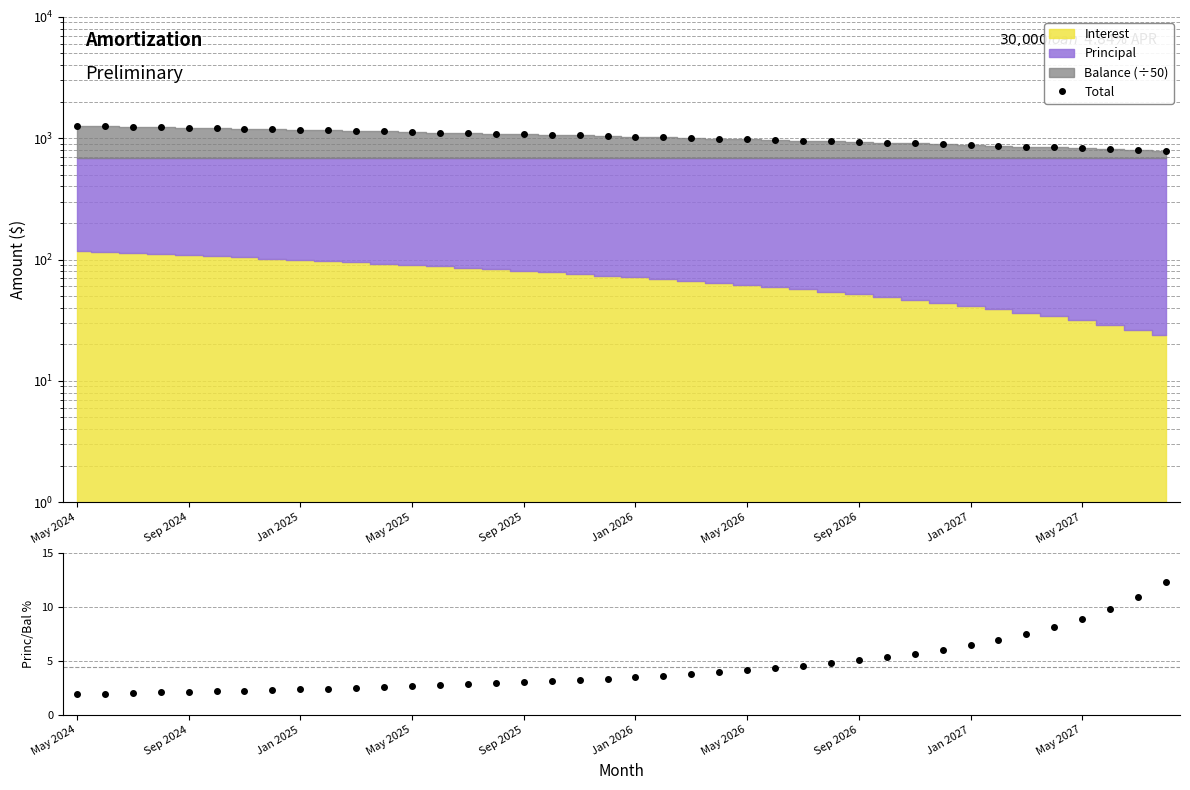

True or false: Total and Principal/Balance % intersect in this chart.

False